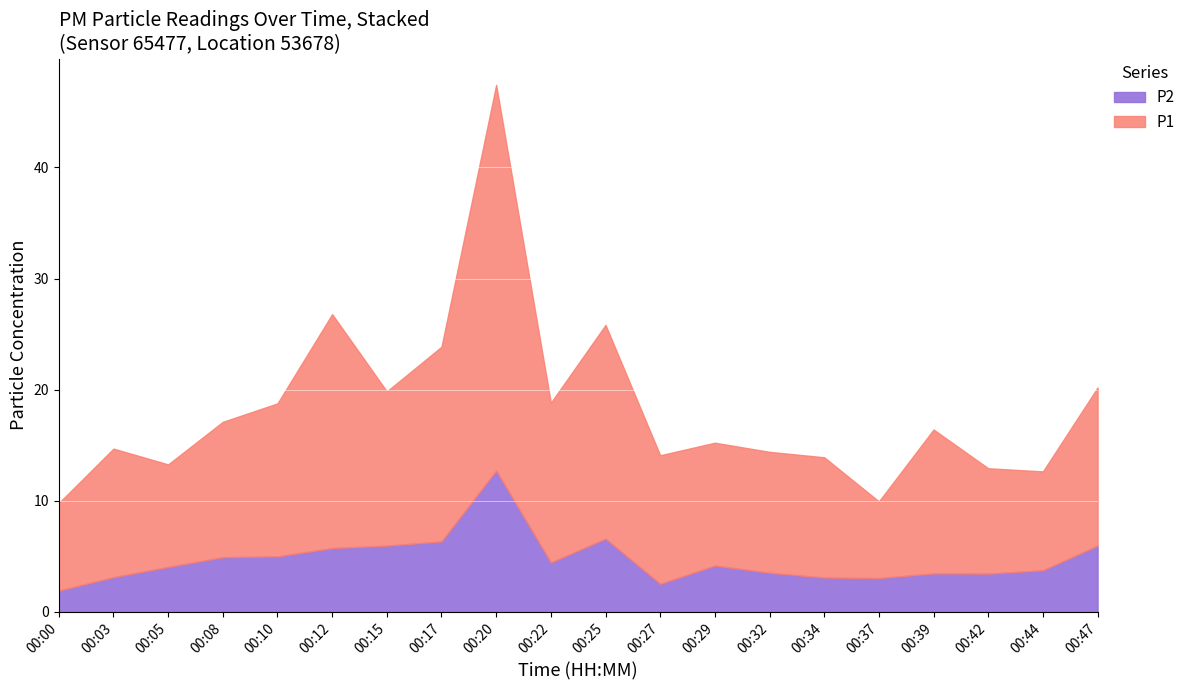

Does the chart display data point markers on the line(s)?

No